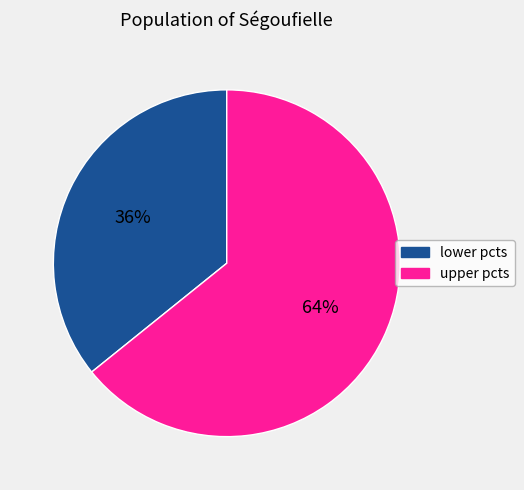

To the nearest percent, what is the difference between the largest and smallest slice percentages?

28%